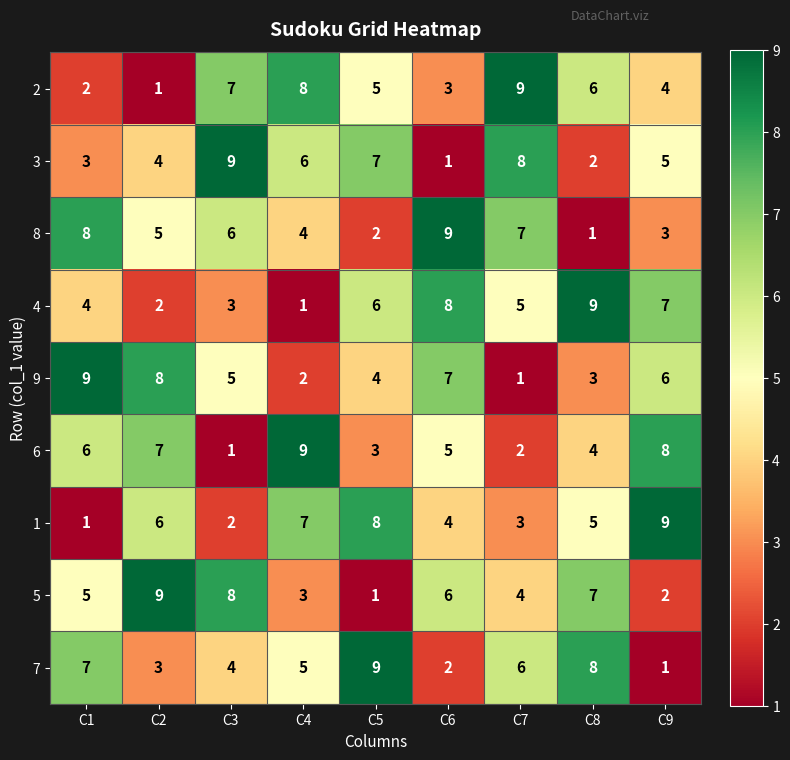

Count the number of categories in the chart.

9